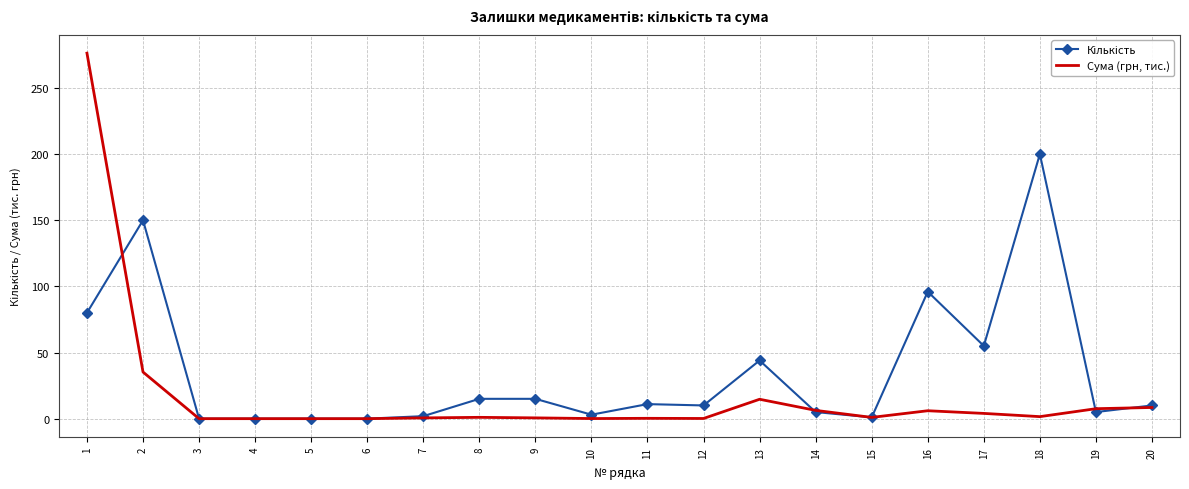

Which series has the widest spread of values?

Сума (грн, тис.)